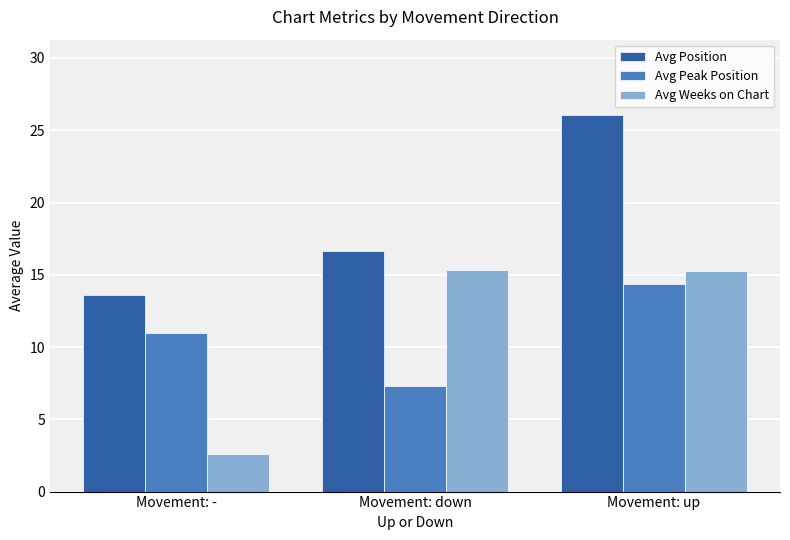

Are the bars horizontal?

No